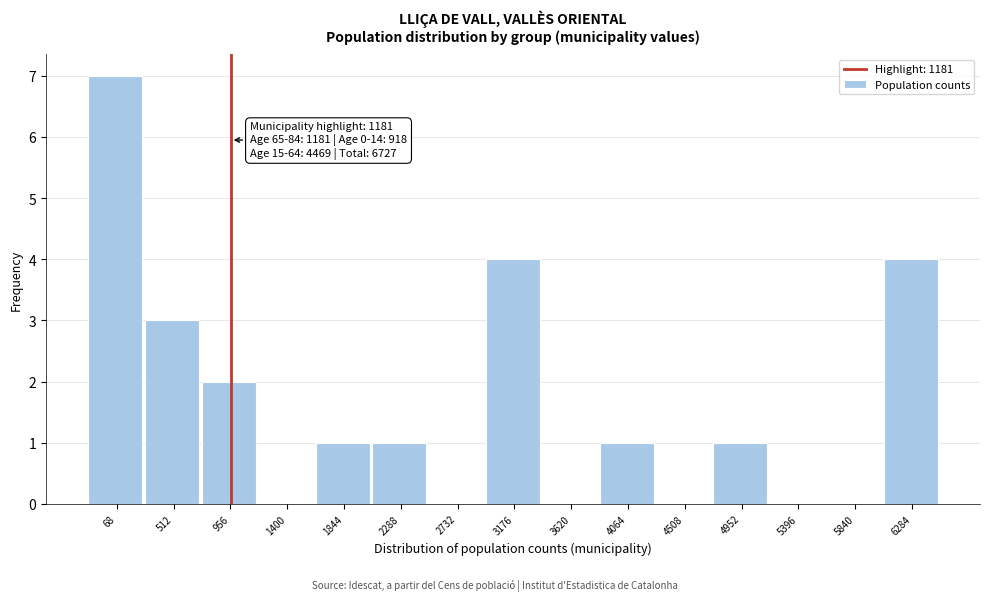

Reading left to right, what are all the values shown in this chart?

68=7	512=3	956=2	1400=0	1844=1	2288=1	2732=0	3176=4	3620=0	4064=1	4508=0	4952=1	5396=0	5840=0	6284=4